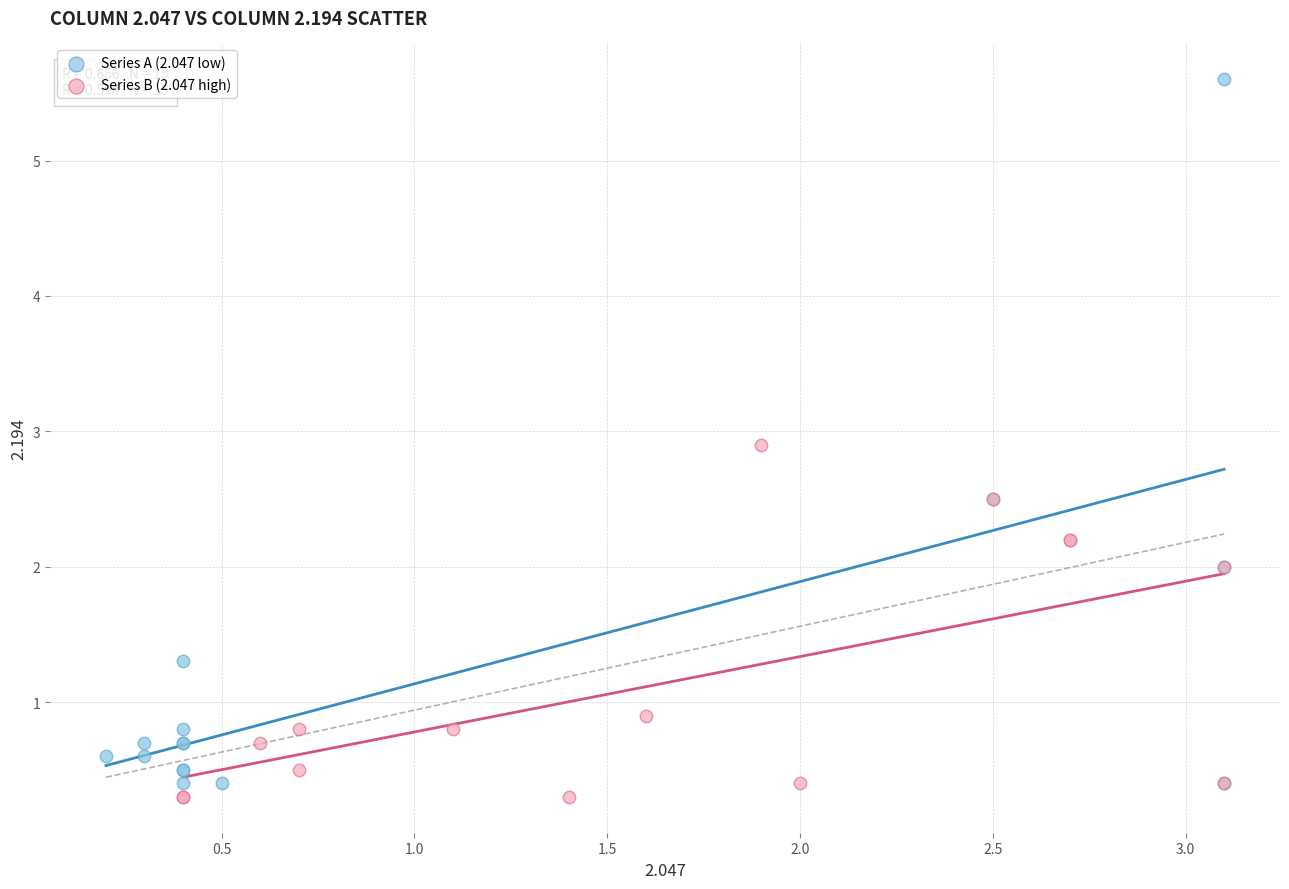

Which series reaches the maximum Y coordinate?

Series A (2.047 low)